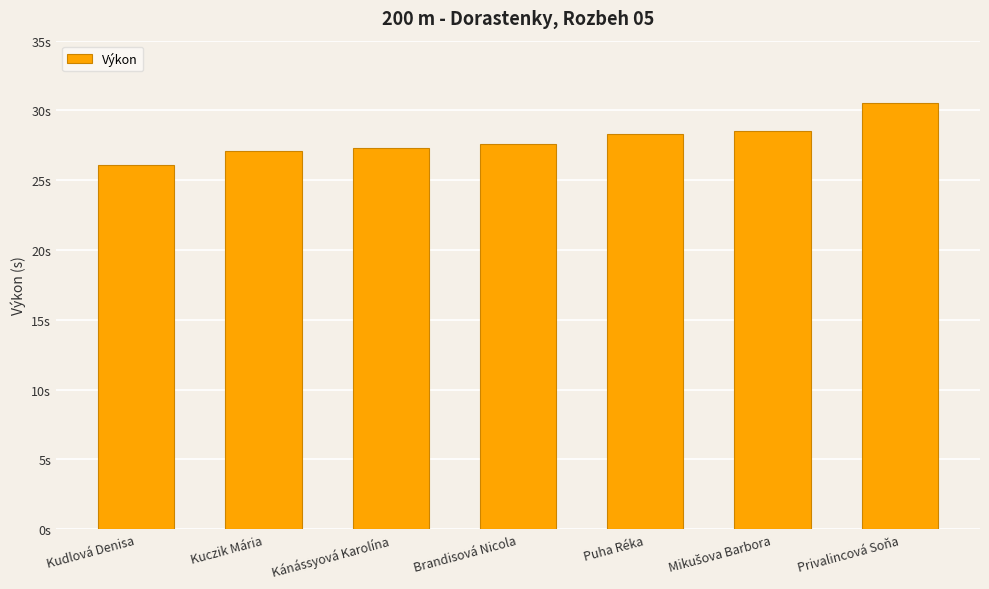

What is the approximate value at Privalincová Soňa?

30.5